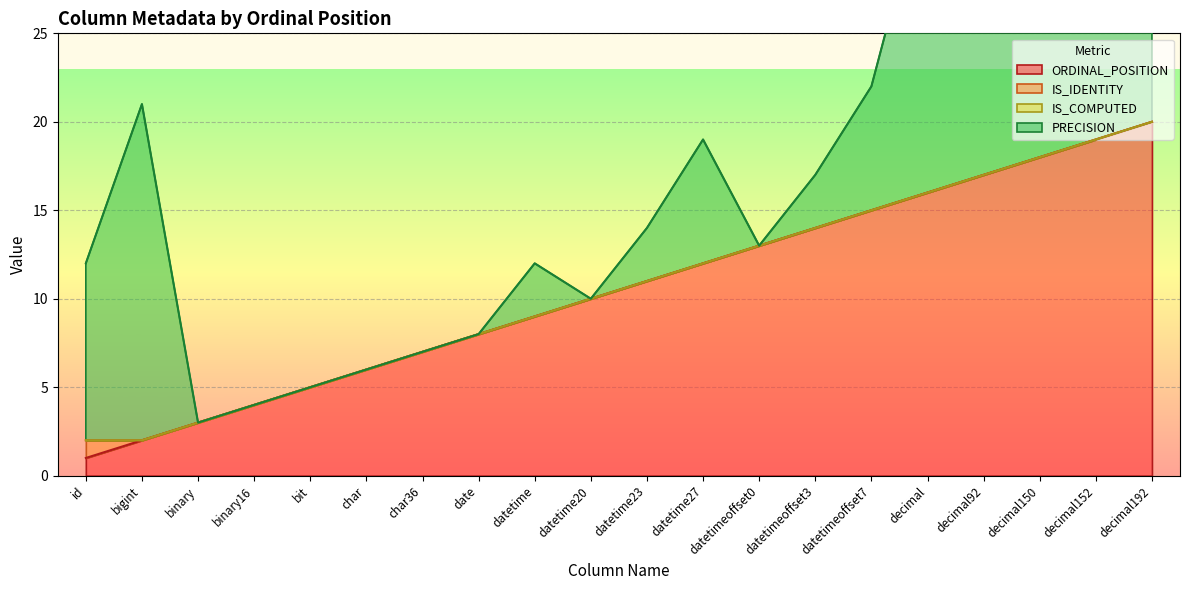

Between char36 and datetimeoffset7, which is larger?

datetimeoffset7